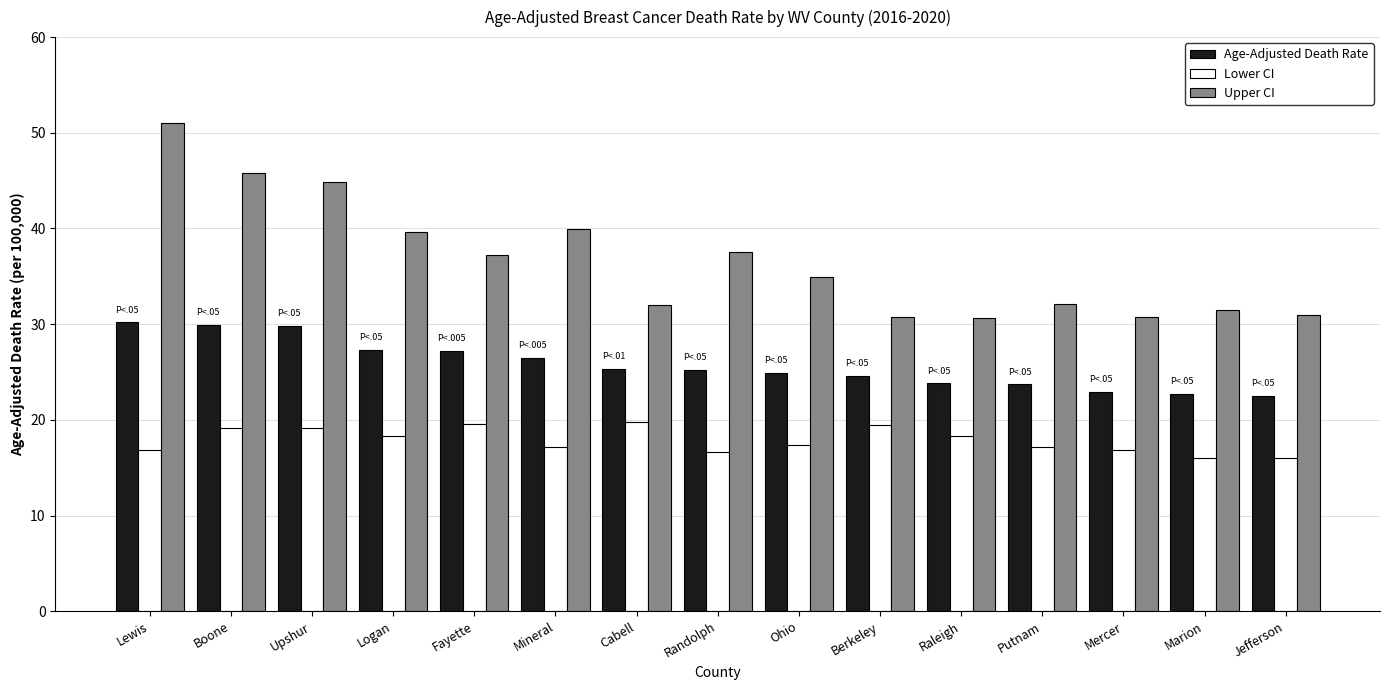

What position from the left is Cabell?

7